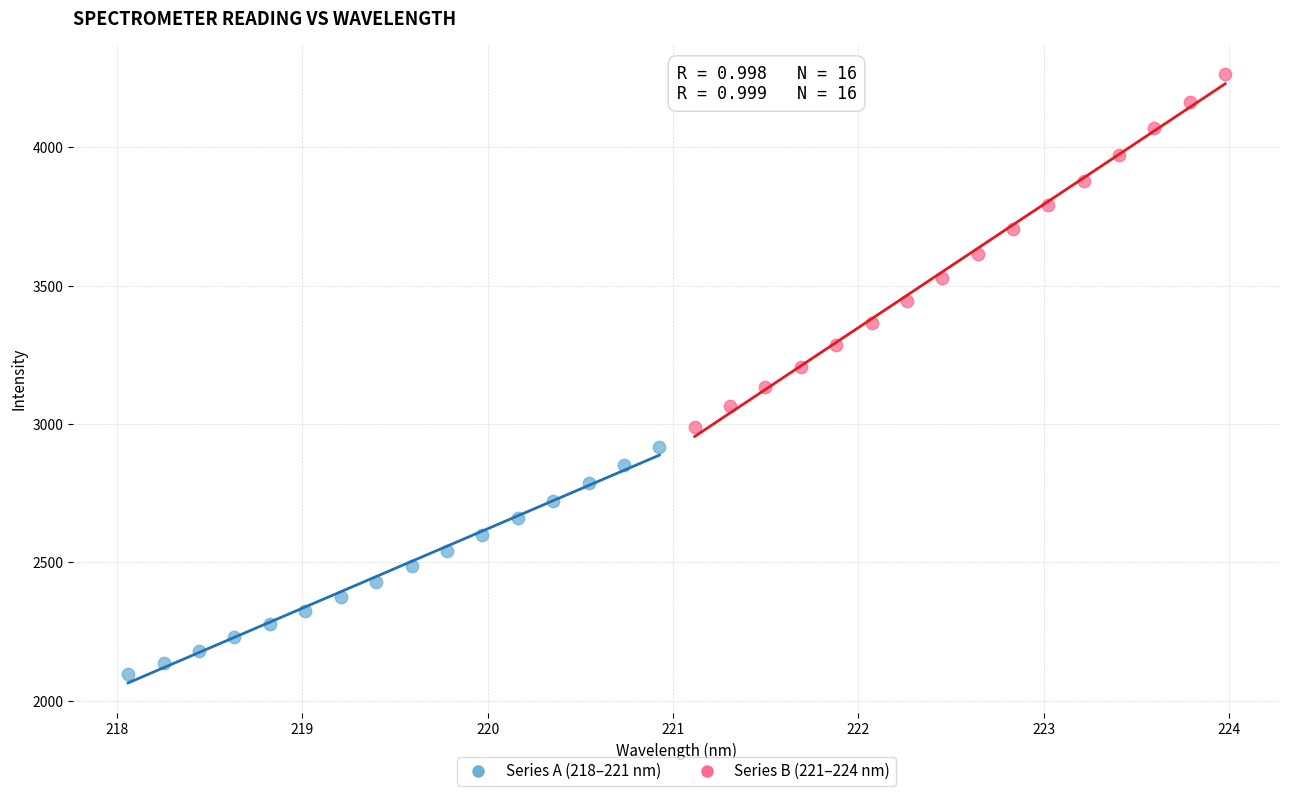

Which series contains the lowest Y value?

Series A (218–221 nm)